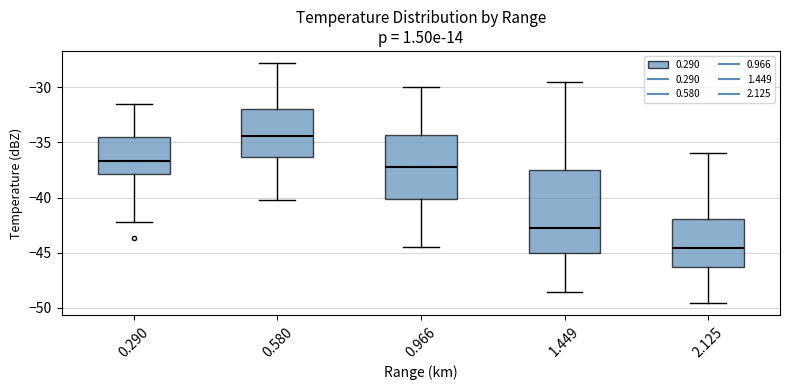

Reading left to right, read every box against the y-axis: the position of its median line, the range the box covers, and the ends of its whiskers. The values are not printed on the chart, so give them approximately, as read against the axis.

0.290: median -36.5, box -38.0 to -34.5, whiskers -42.0 to -31.5
0.580: median -34.5, box -36.5 to -32.0, whiskers -40.0 to -28.0
0.966: median -37.0, box -40.0 to -34.5, whiskers -44.5 to -30.0
1.449: median -43.0, box -45.0 to -37.5, whiskers -48.5 to -29.5
2.125: median -44.5, box -46.5 to -42.0, whiskers -49.5 to -36.0